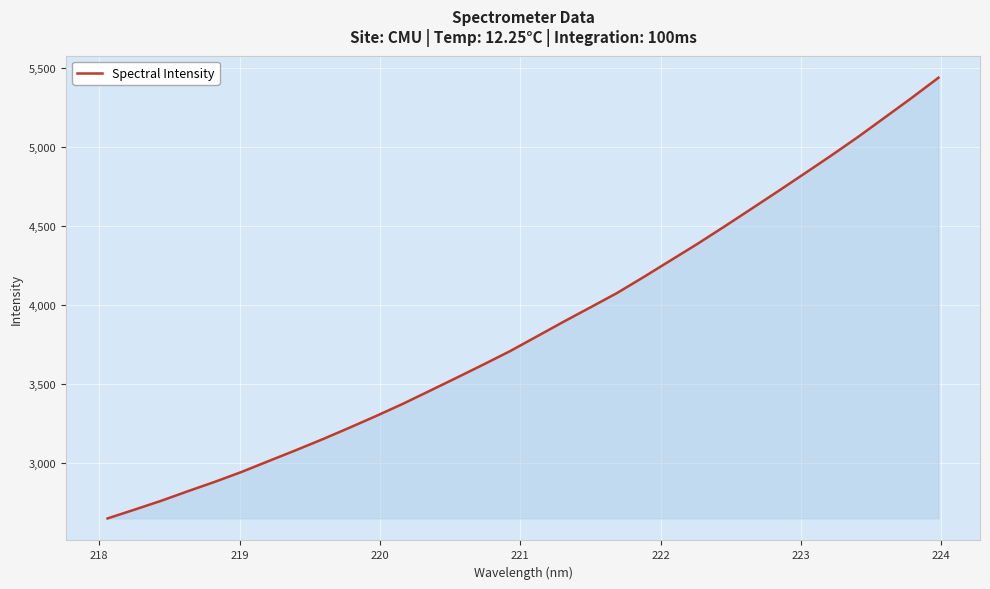

Does the chart display data point markers on the line(s)?

No